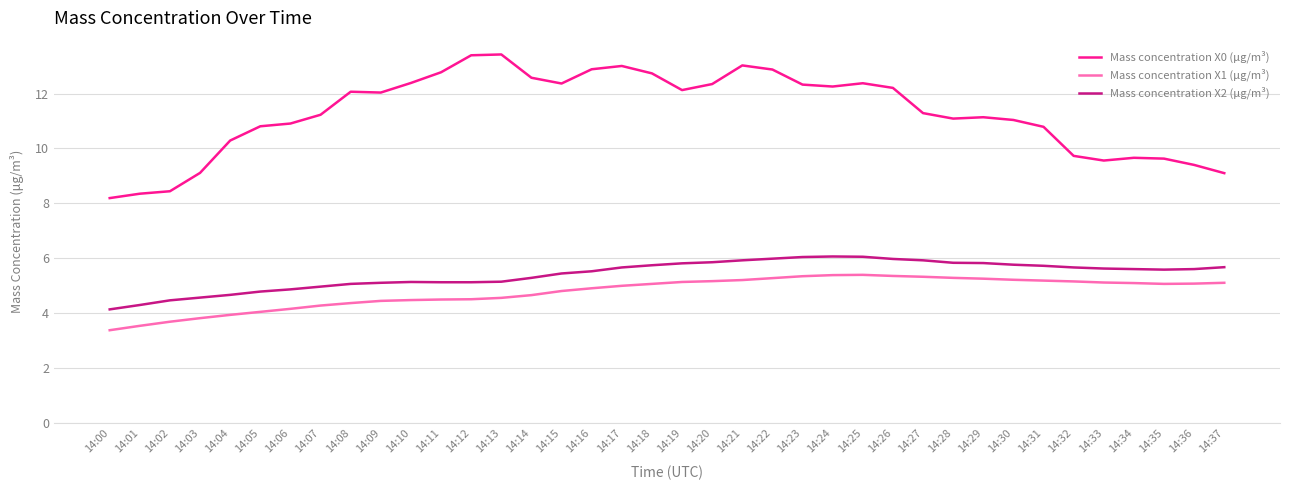

Which series has the largest range (max minus min)?

Mass concentration X0 (μg/m³)